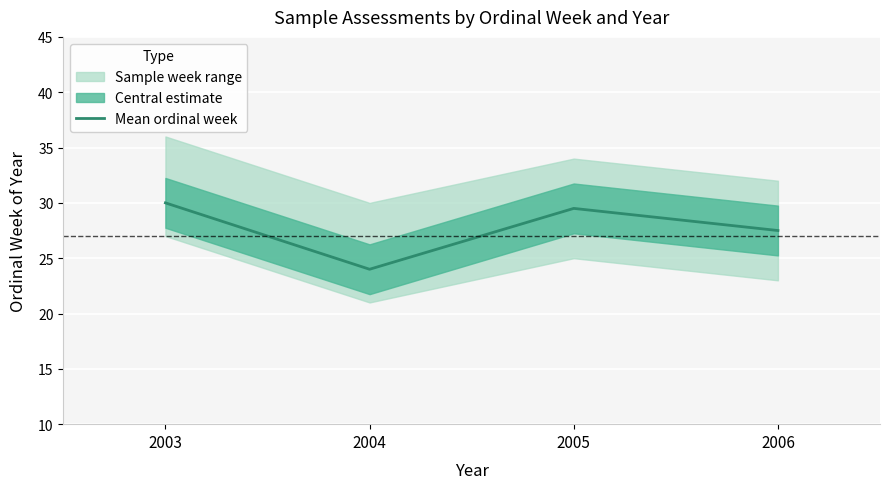

Between 2003 and 2005, which is larger?

2003